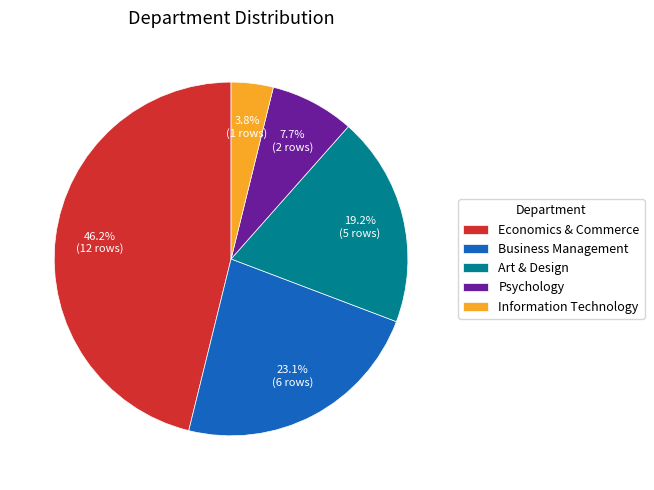

How many segments does this pie chart have?

5